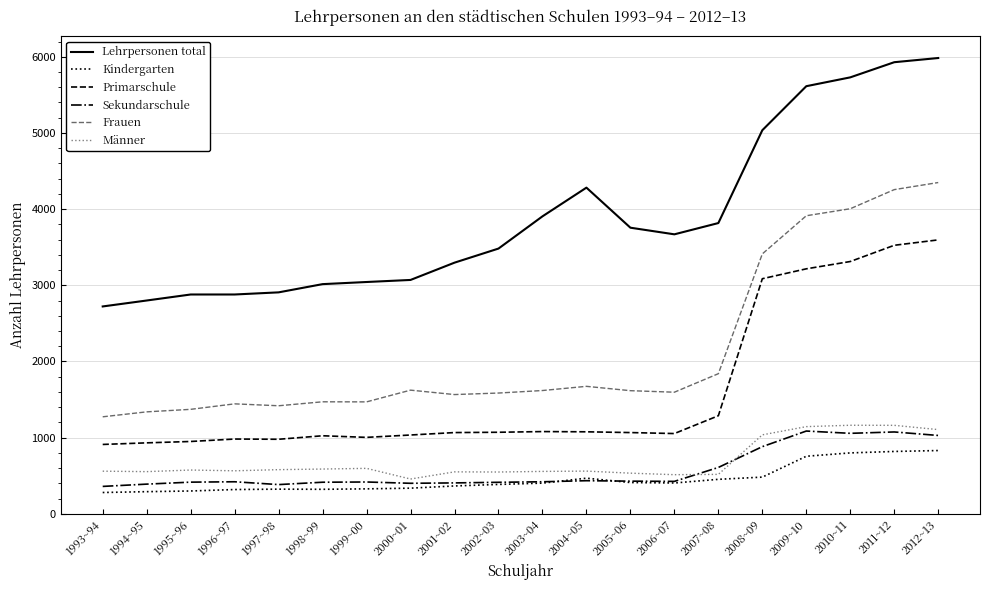

Which series has the largest total across all categories?

Lehrpersonen total